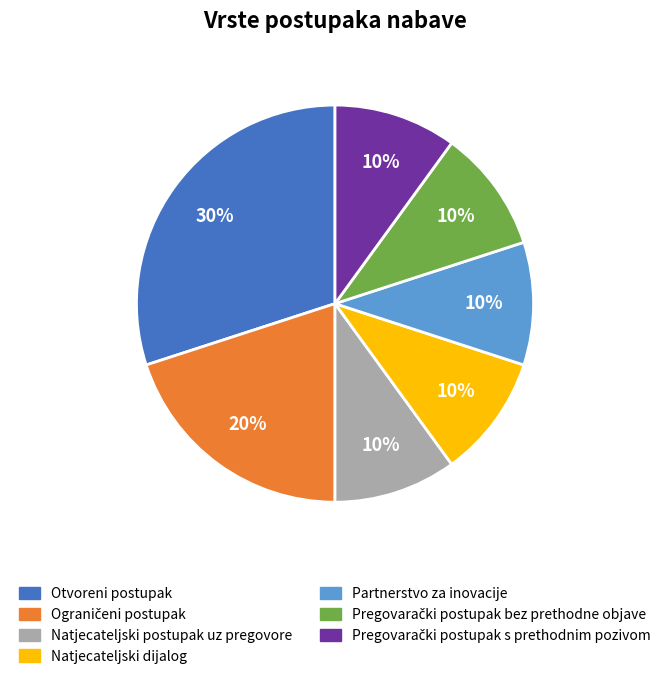

What is the ratio of the value at Natjecateljski dijalog to the value at Natjecateljski postupak uz pregovore?

1.0